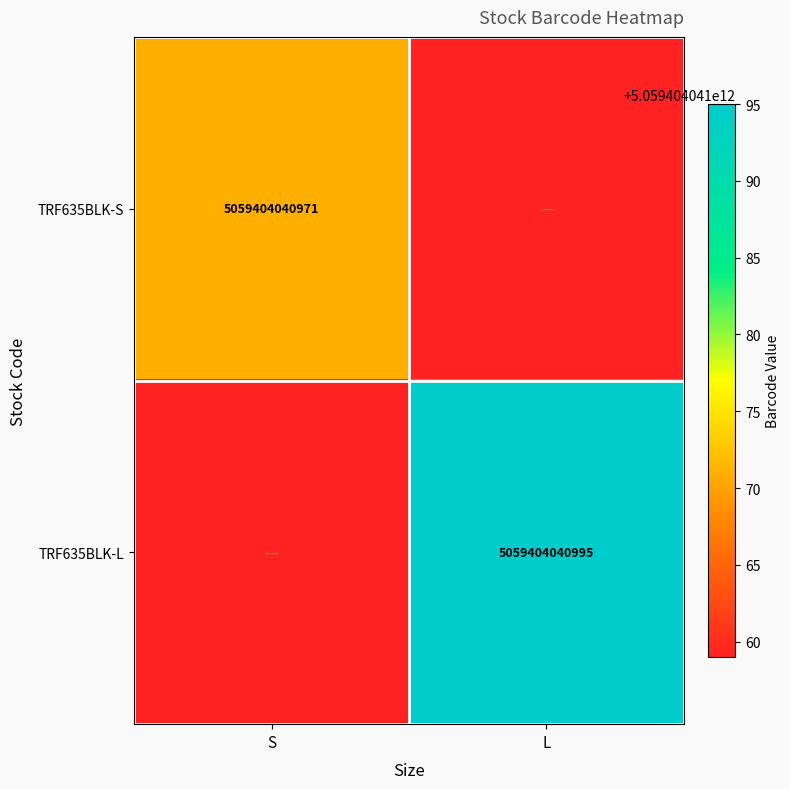

Is it true that TRF635BLK-S equals 5059404040971 at S?

True